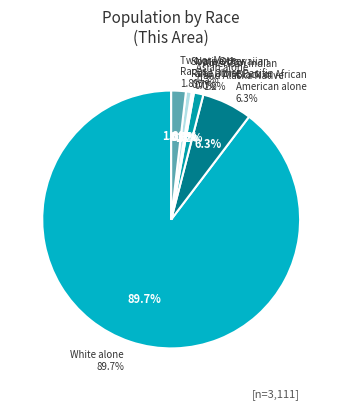

How many segments does this pie chart have?

7